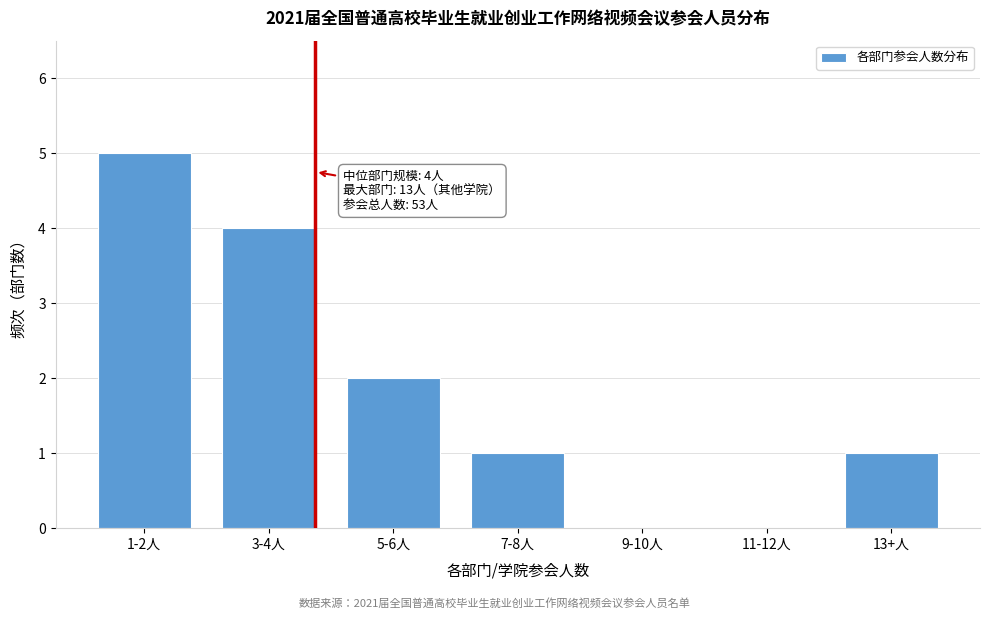

Reading left to right, transcribe all the data shown in this chart.

1-2人=5	3-4人=4	5-6人=2	7-8人=1	9-10人=0	11-12人=0	13+人=1